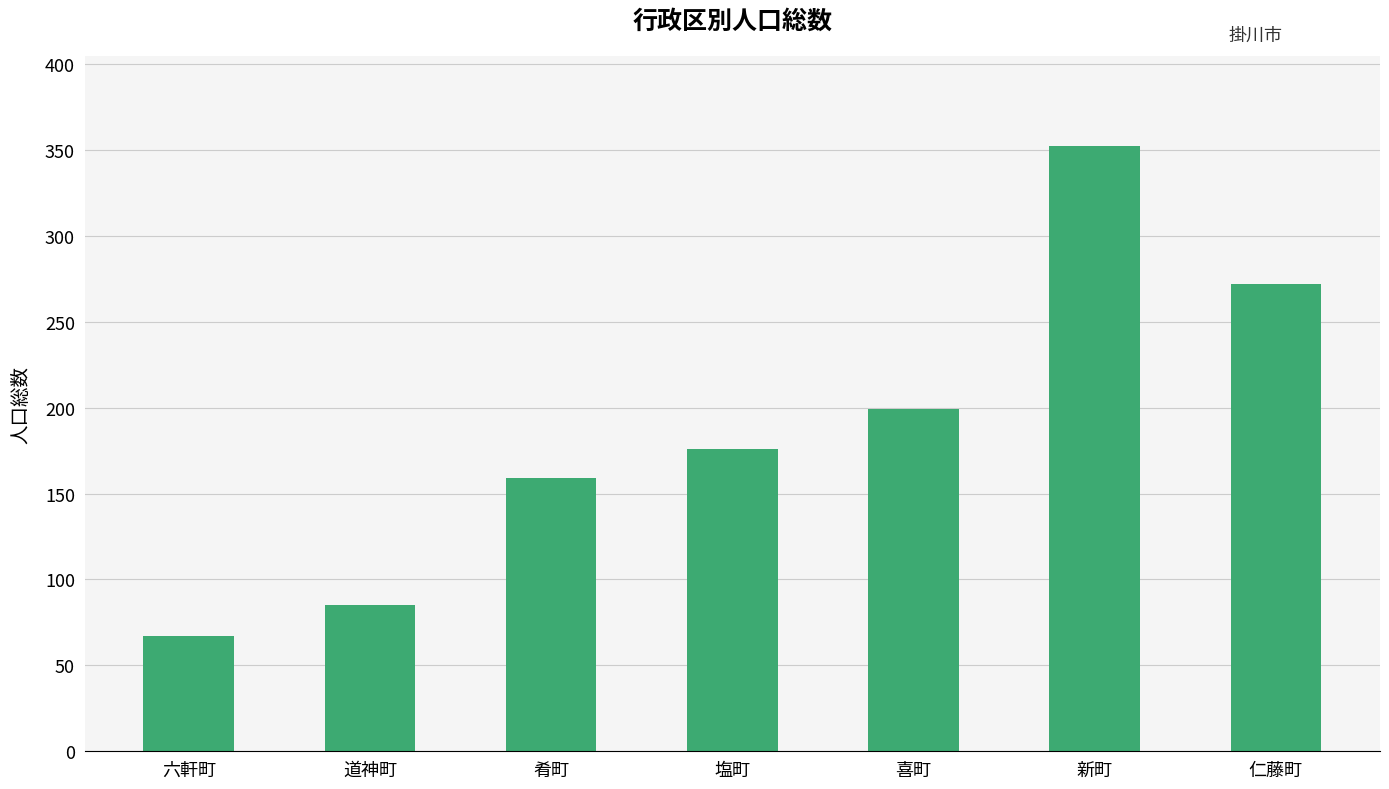

List the labels in order of value, largest first.

新町, 仁藤町, 喜町, 塩町, 肴町, 道神町, 六軒町